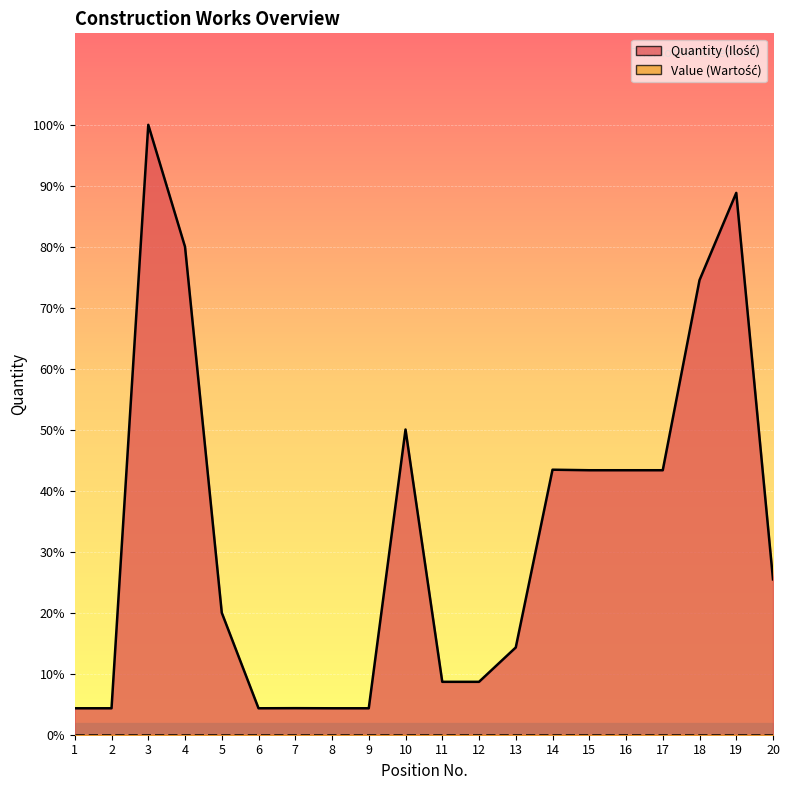

Does the chart display data point markers on the line(s)?

No